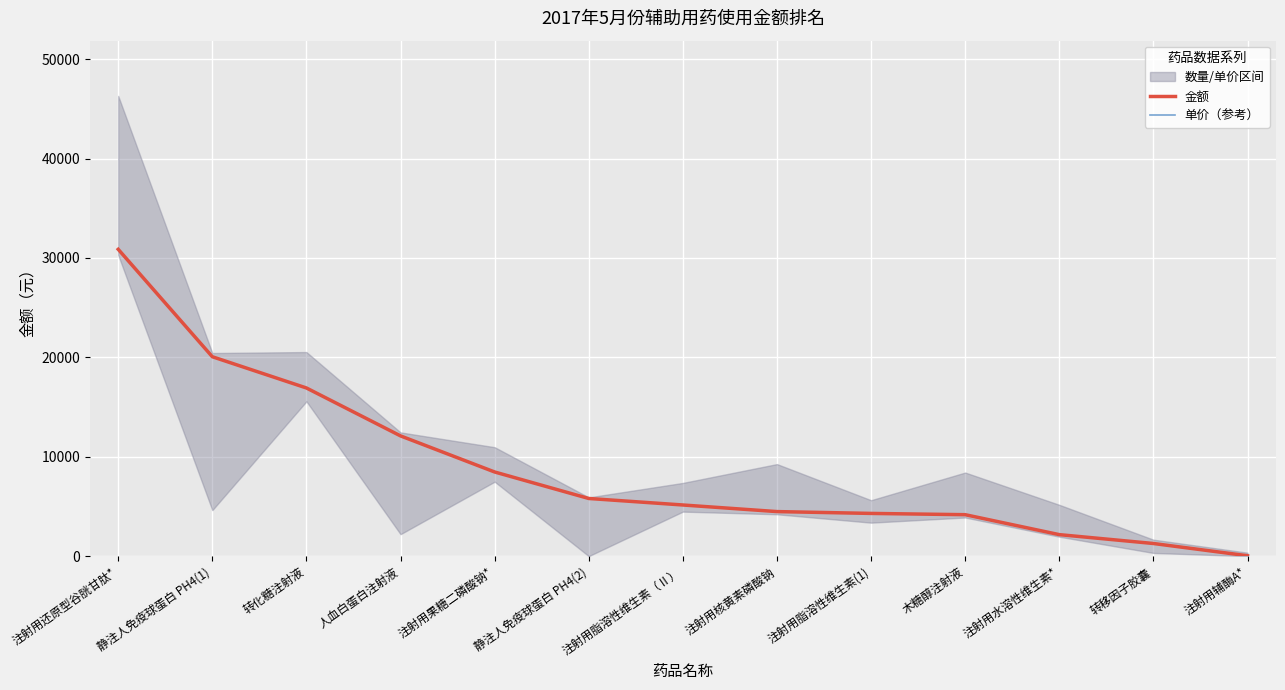

True or false: 金额 and 单价（参考） cross at least once.

False